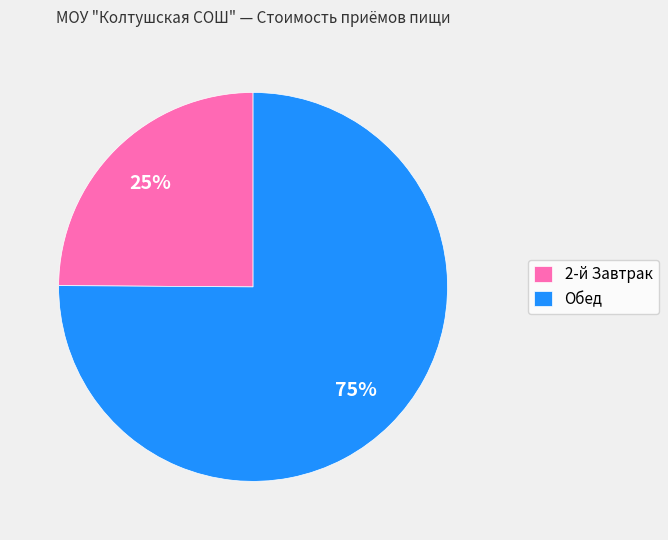

Which category has the smallest portion of the pie?

2-й Завтрак